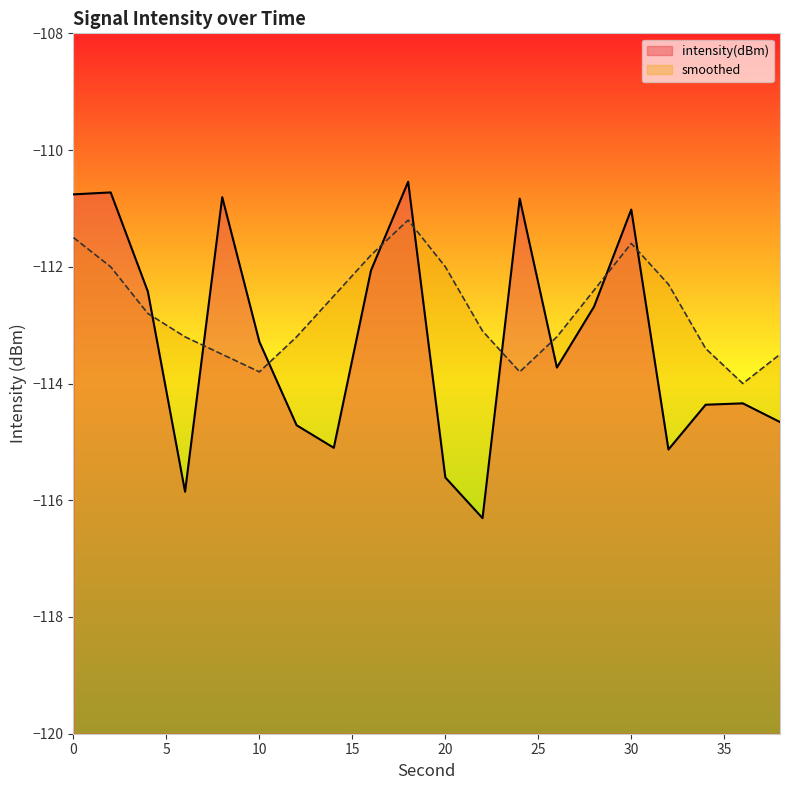

Count the number of data series in this chart.

2